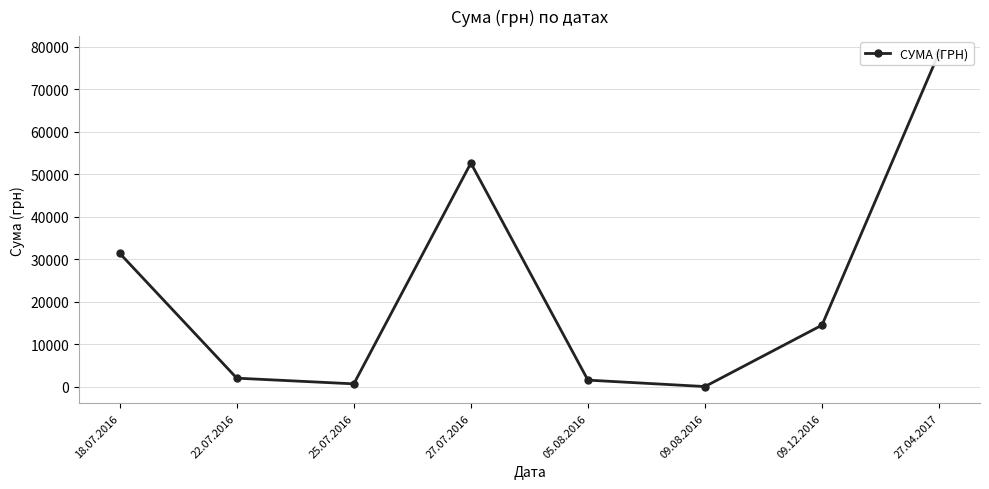

Which category has the lowest value across all series?

09.08.2016